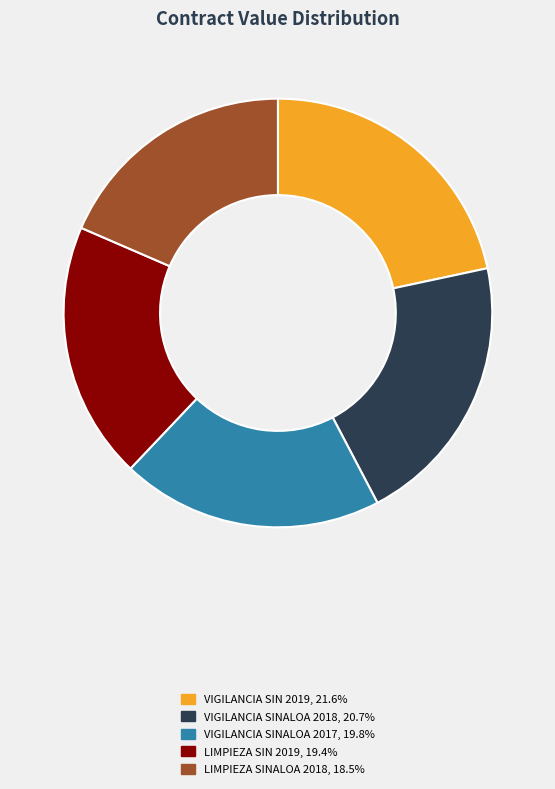

Does any single category account for the majority?

No